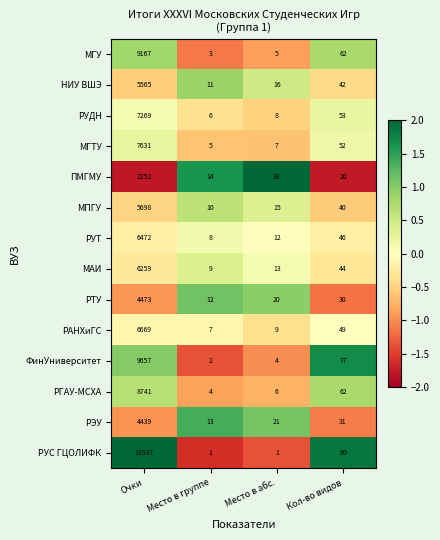

The МГУ series shows 9167 at Очки. True or false?

True